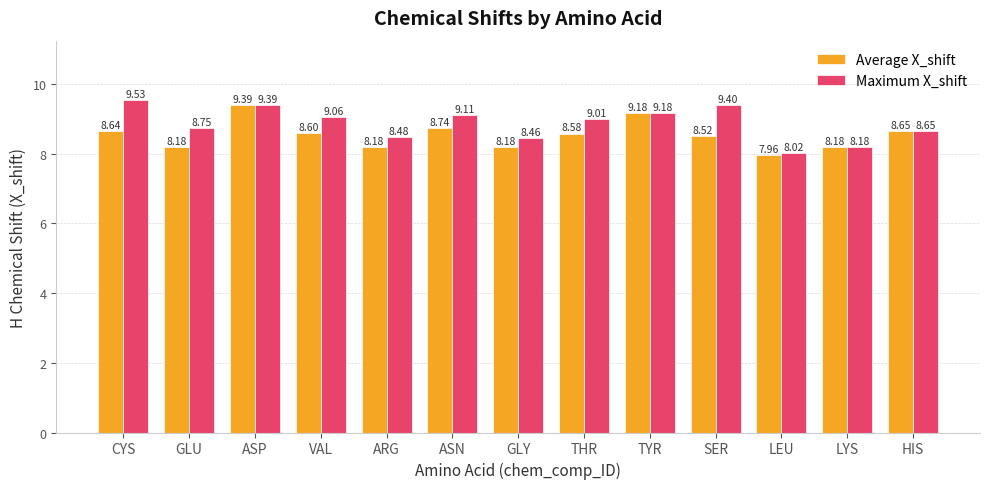

How many series are shown in this chart?

2